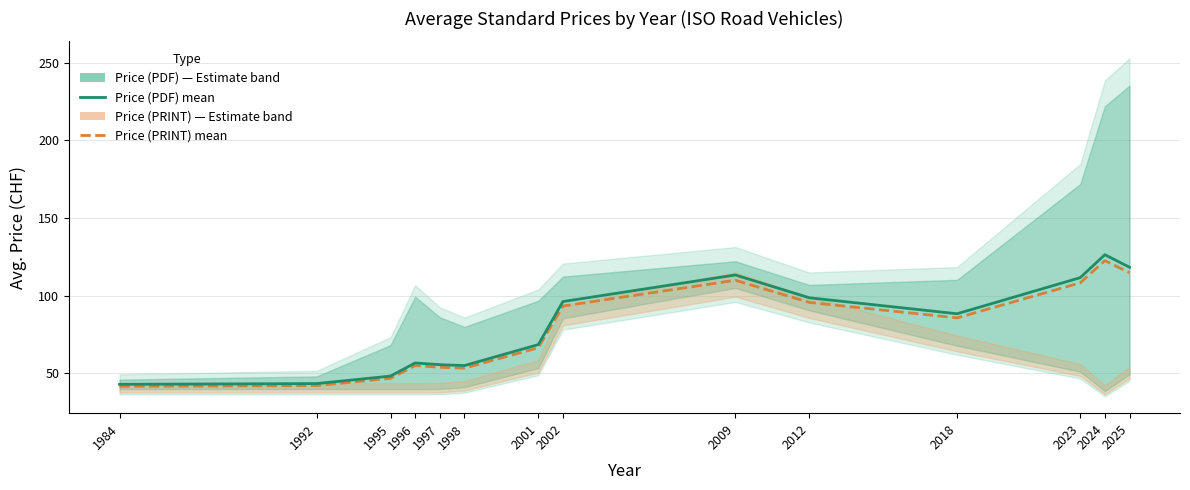

Read the Price (PRINT) value at 2001.

66.5